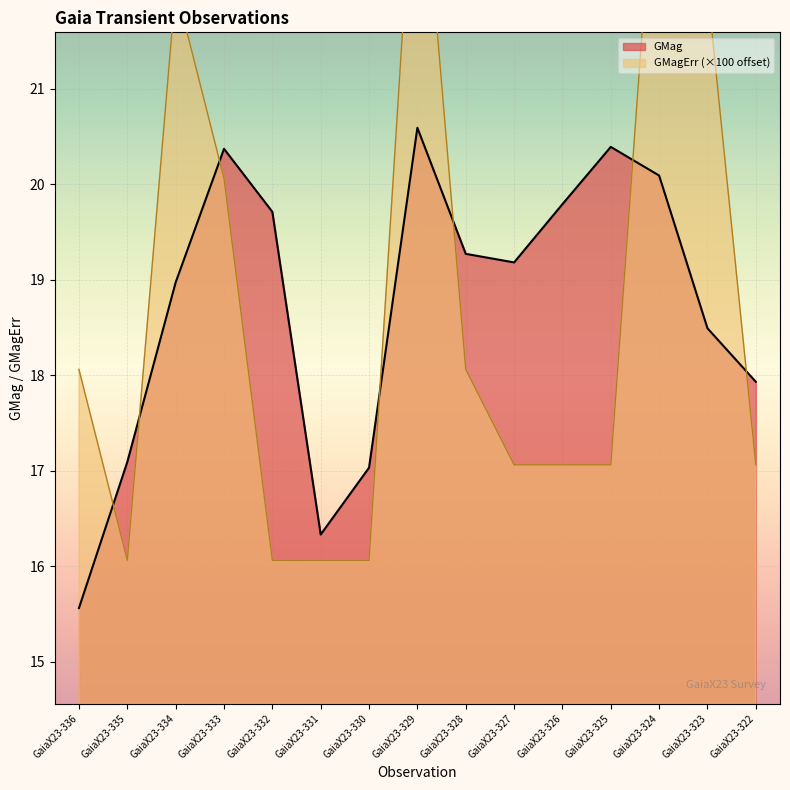

What are all the series names shown in the legend?

GMag, GMagErr